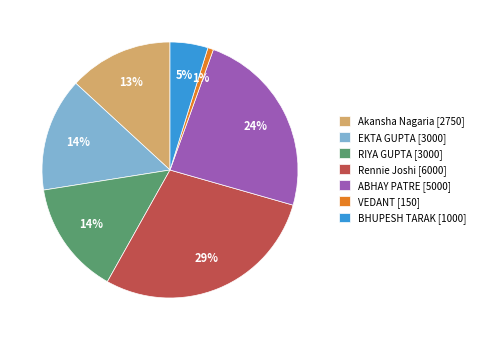

Which slice is the smallest?

VEDANT